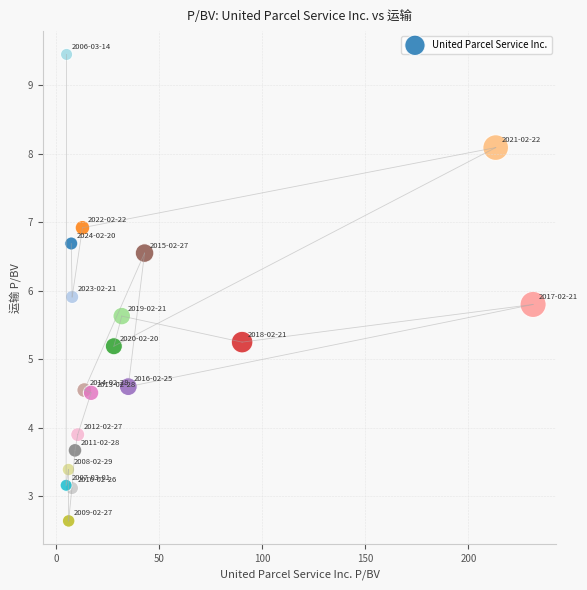

What Y value in the scatter plot is closest to 6?

5.9